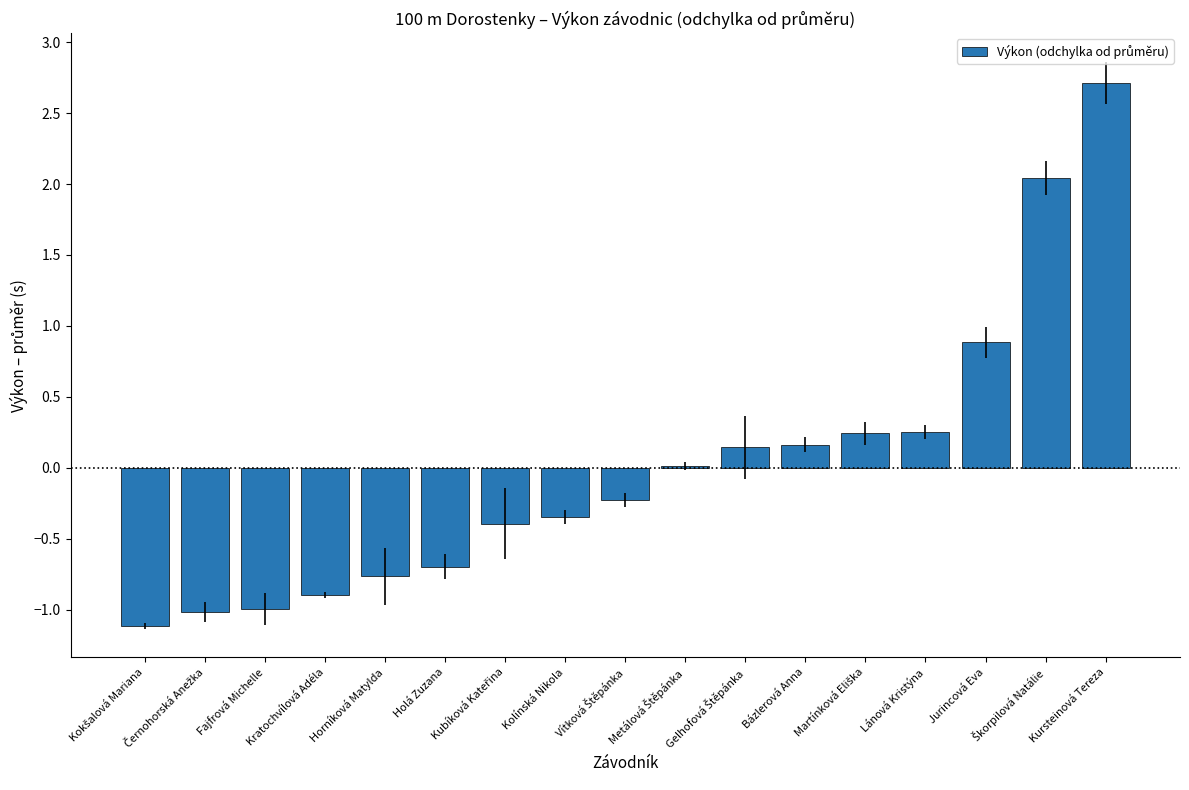

What is the difference between the maximum and minimum values?

3.8